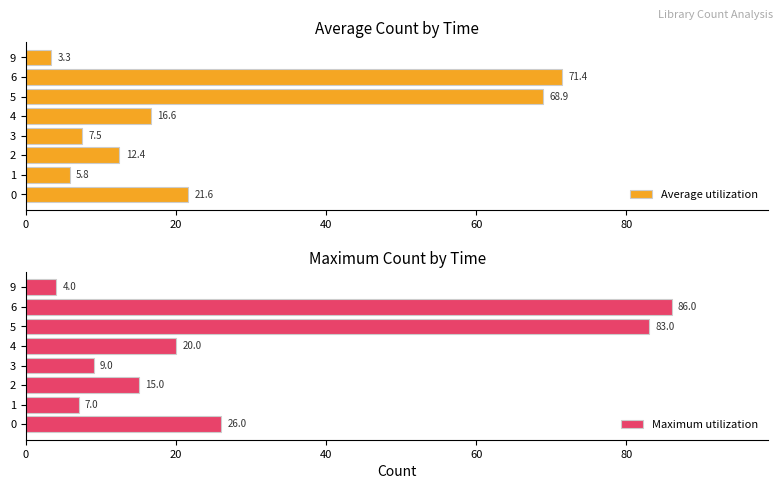

Rank the categories by Average utilization value from lowest to highest.

9, 1, 3, 2, 4, 0, 5, 6